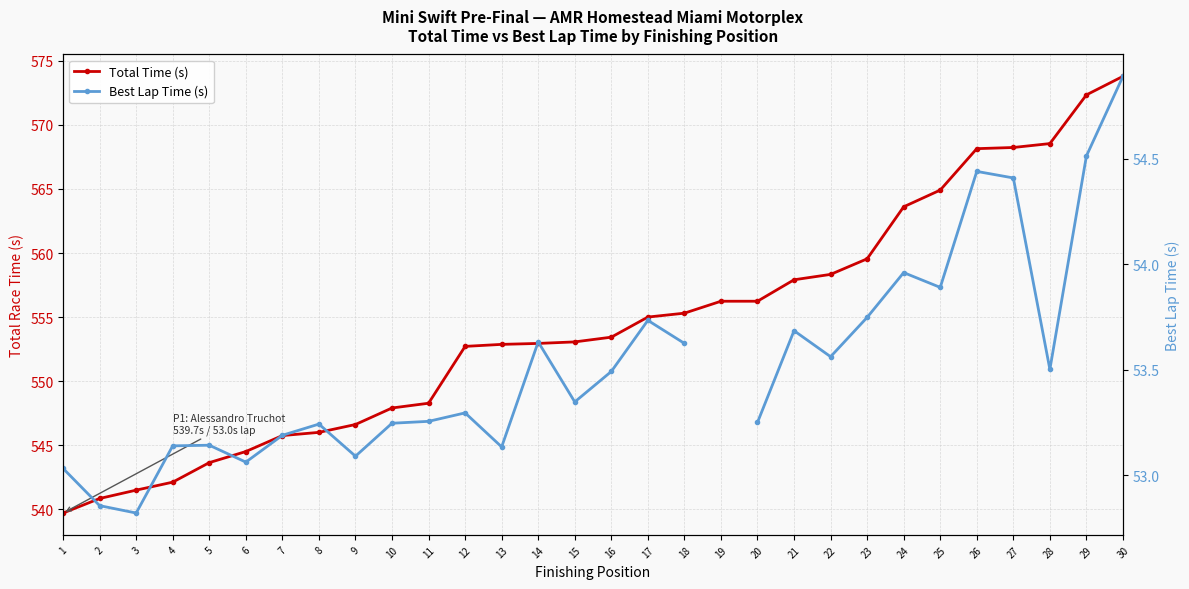

Which series changed the most between 11 and 17?

Total Time (s)